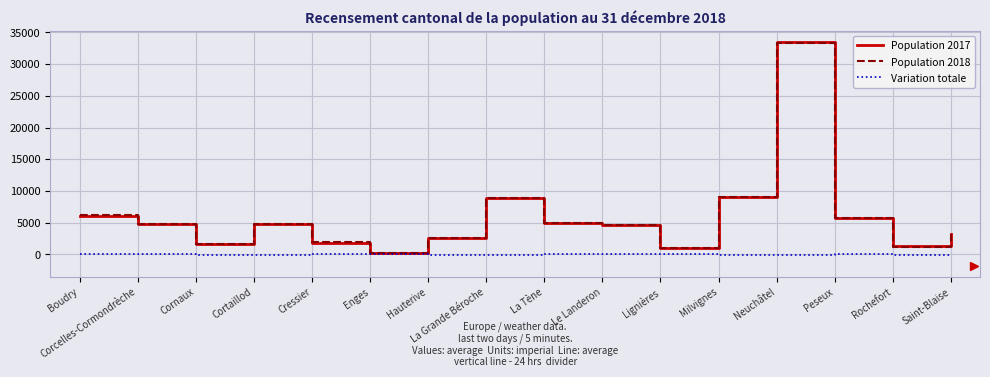

At which category does the chart reach its peak across all series?

Neuchâtel